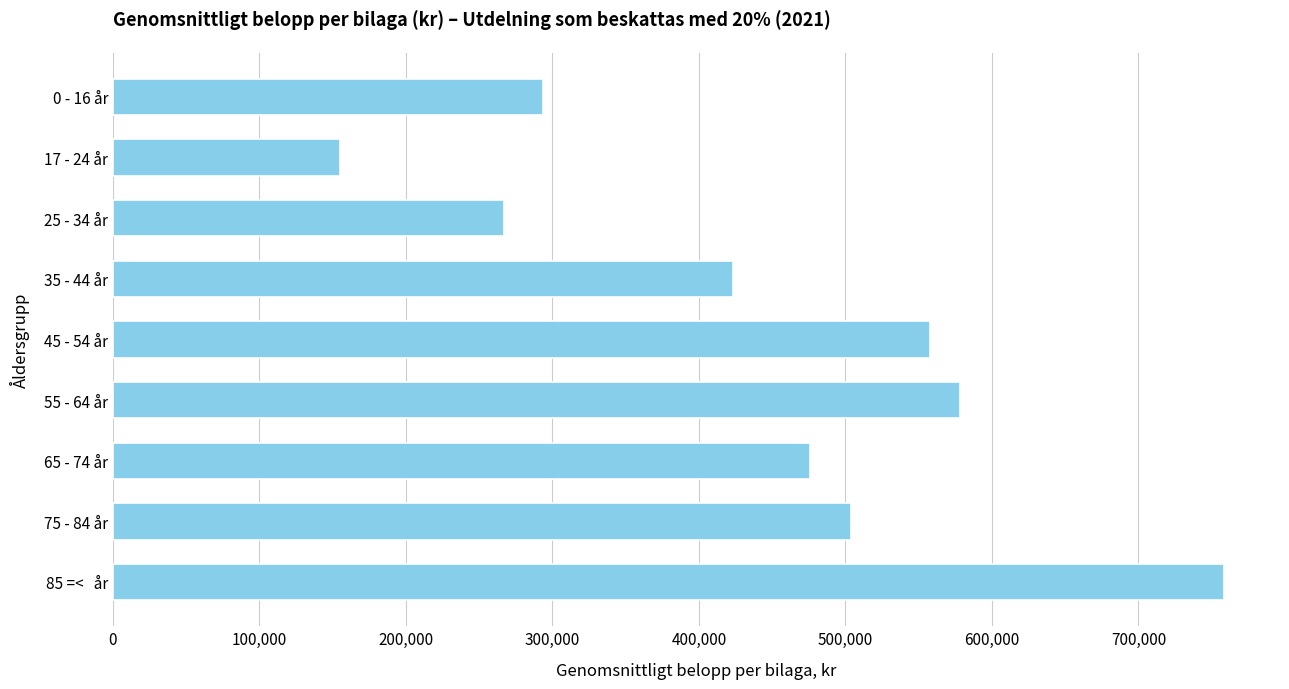

The value at 17 - 24 år is 273384.4. True or false?

False